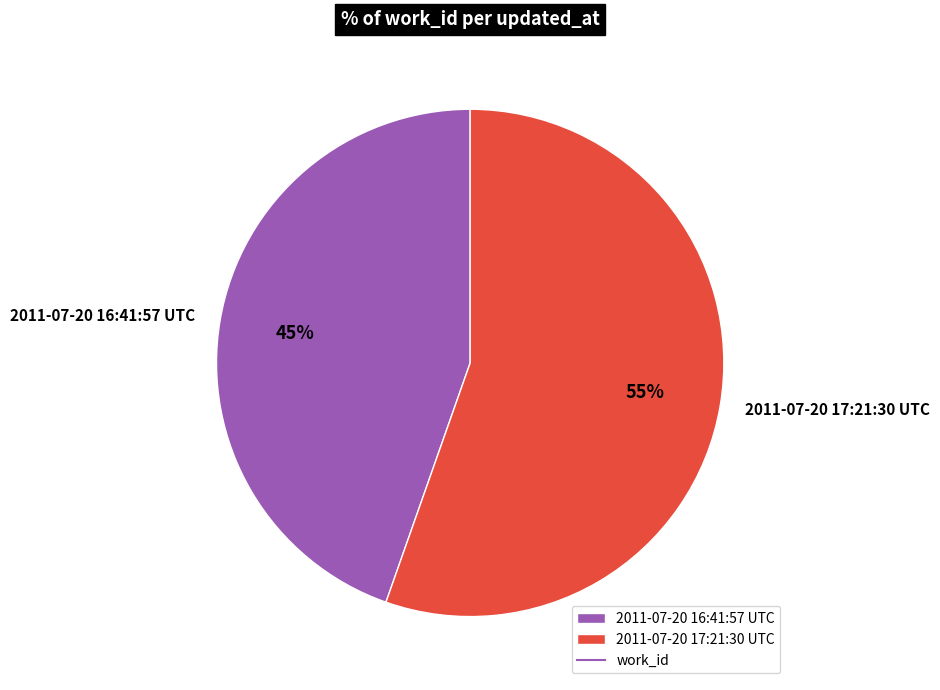

To the nearest percent, what is the combined percentage of 2011-07-20 17:21:30 UTC and 2011-07-20 16:41:57 UTC?

100%